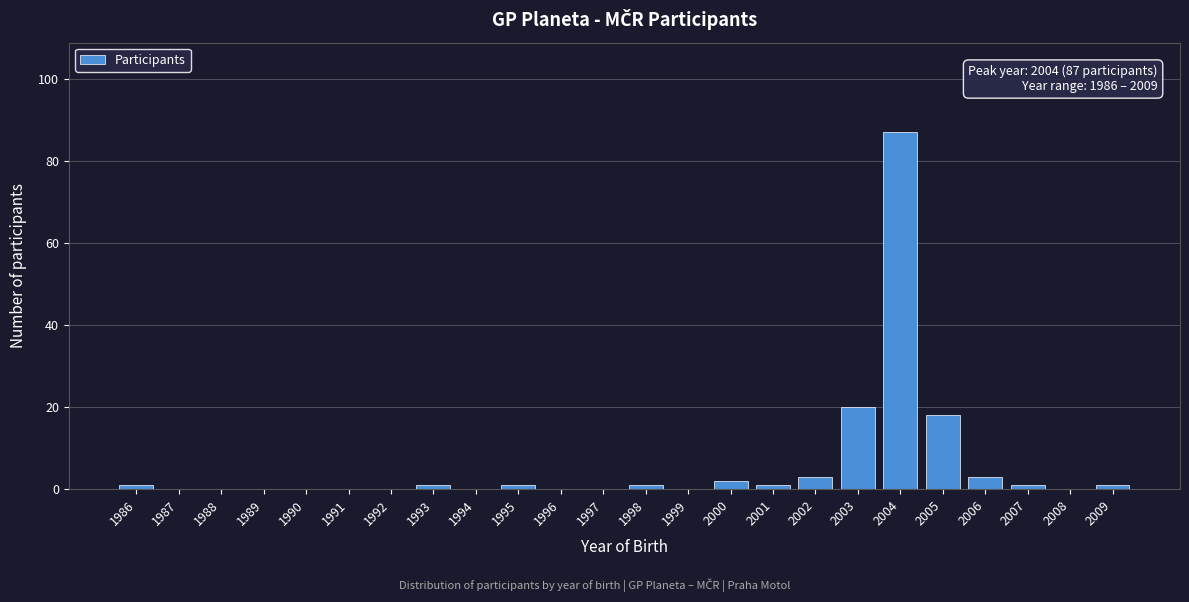

Reading right to left, what are all the values shown in this chart?

2009=1	2008=0	2007=1	2006=3	2005=18	2004=87	2003=20	2002=3	2001=1	2000=2	1999=0	1998=1	1997=0	1996=0	1995=1	1994=0	1993=1	1992=0	1991=0	1990=0	1989=0	1988=0	1987=0	1986=1